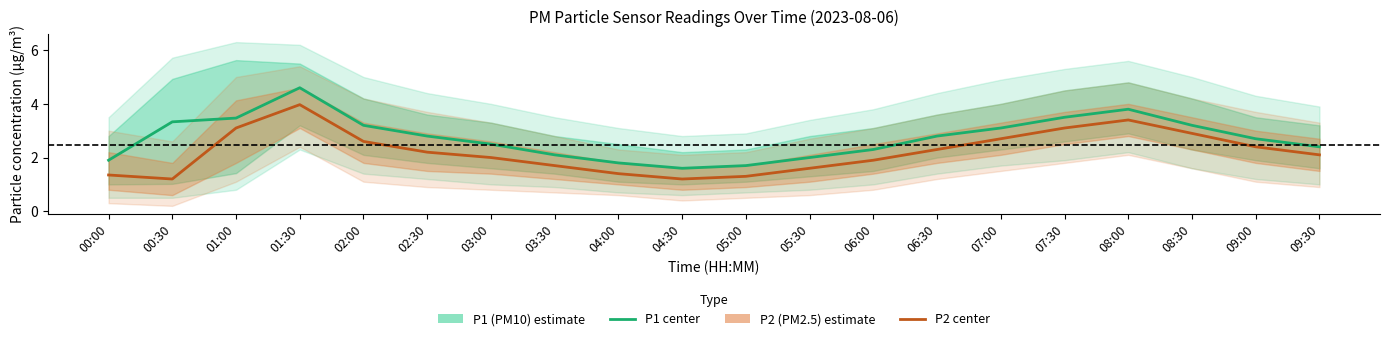

What is the minimum value shown in the chart?

1.2